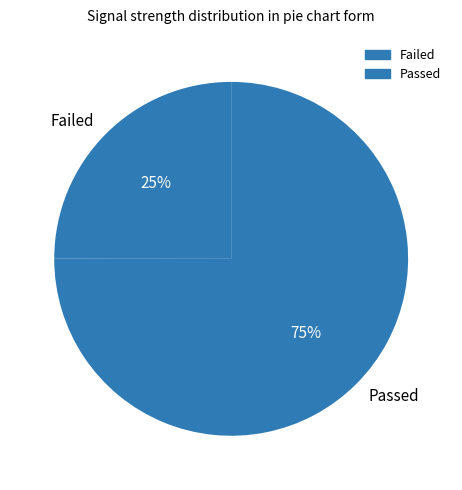

Count the number of slices in the pie.

2